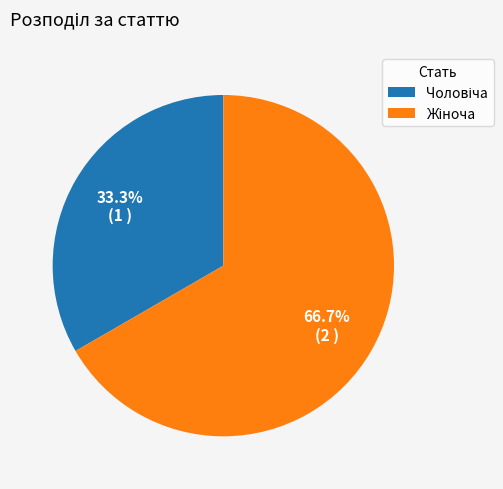

Does any single category account for the majority?

Yes